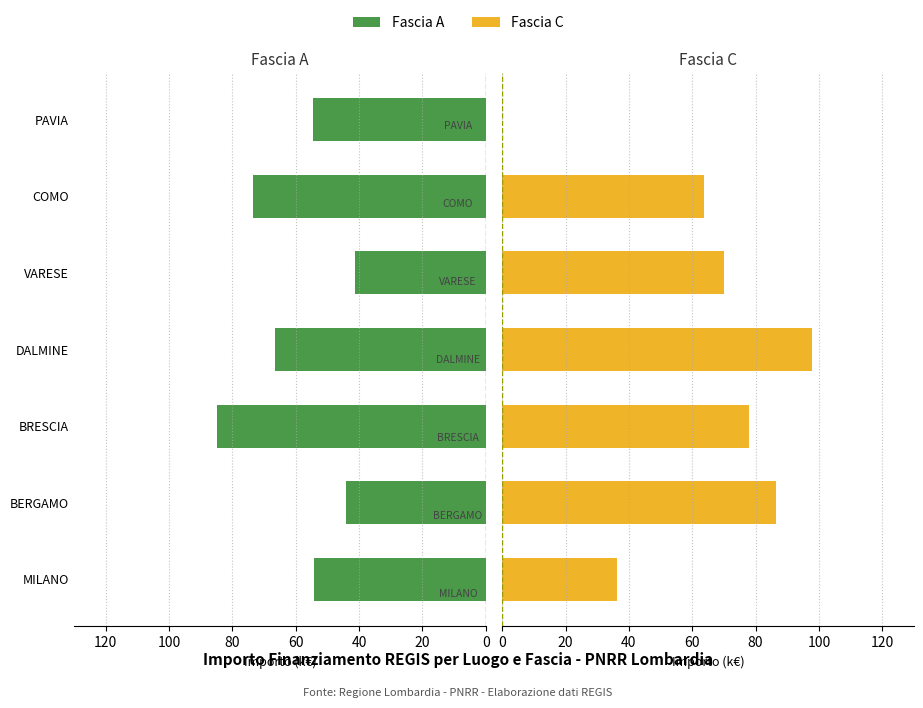

What is the value of the Fascia C bar at the 5th from the left?

70.1